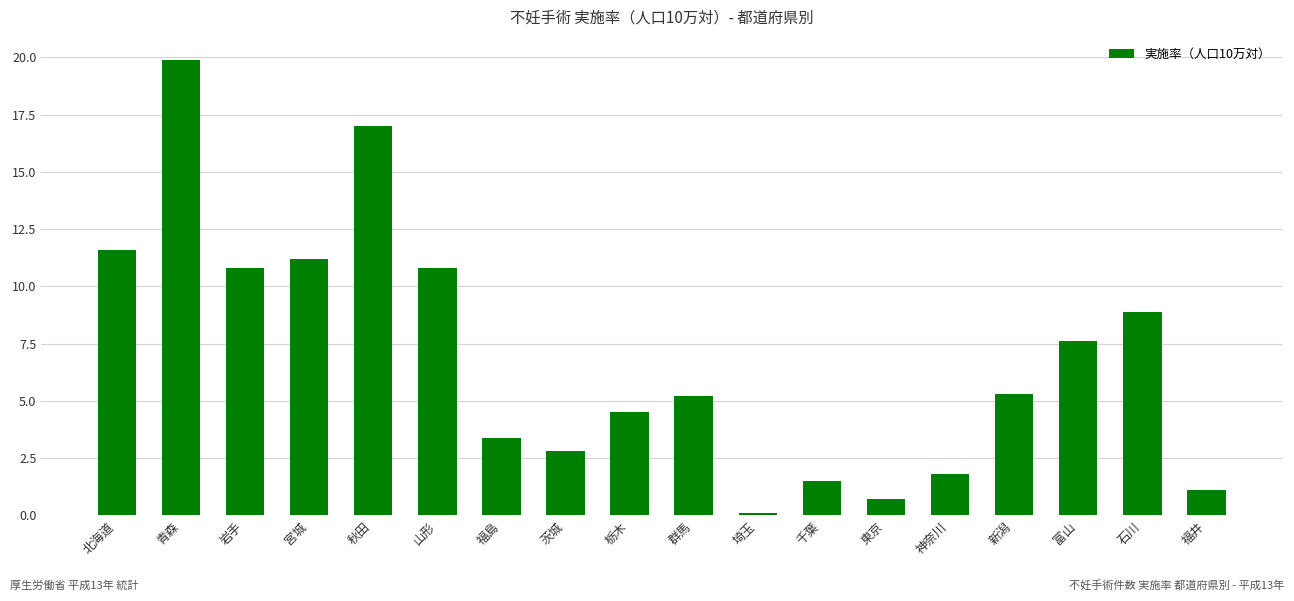

What is the smallest value displayed?

0.1